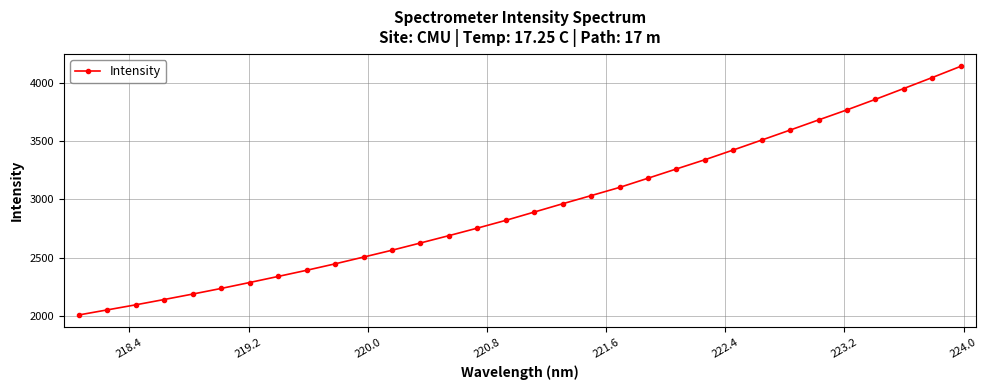

What is the difference between the maximum and minimum values?

2130.5